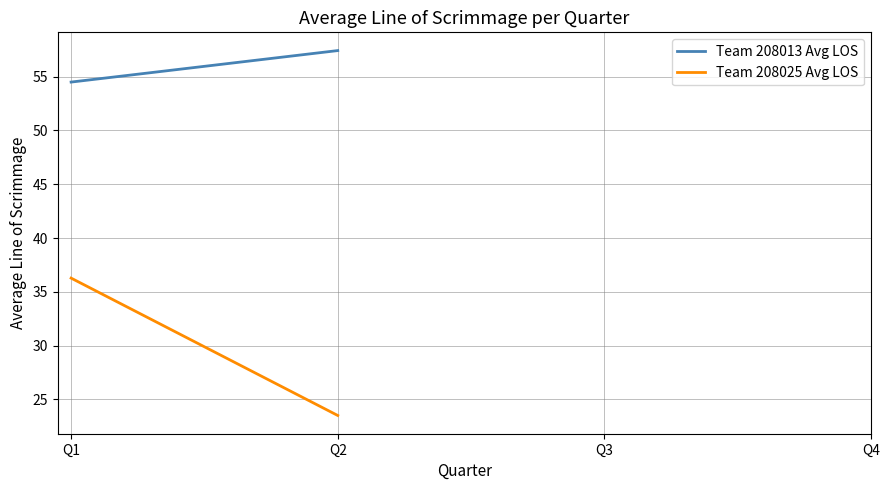

The value of Team 208025 Avg LOS at Q2 is 12.5. True or false?

False